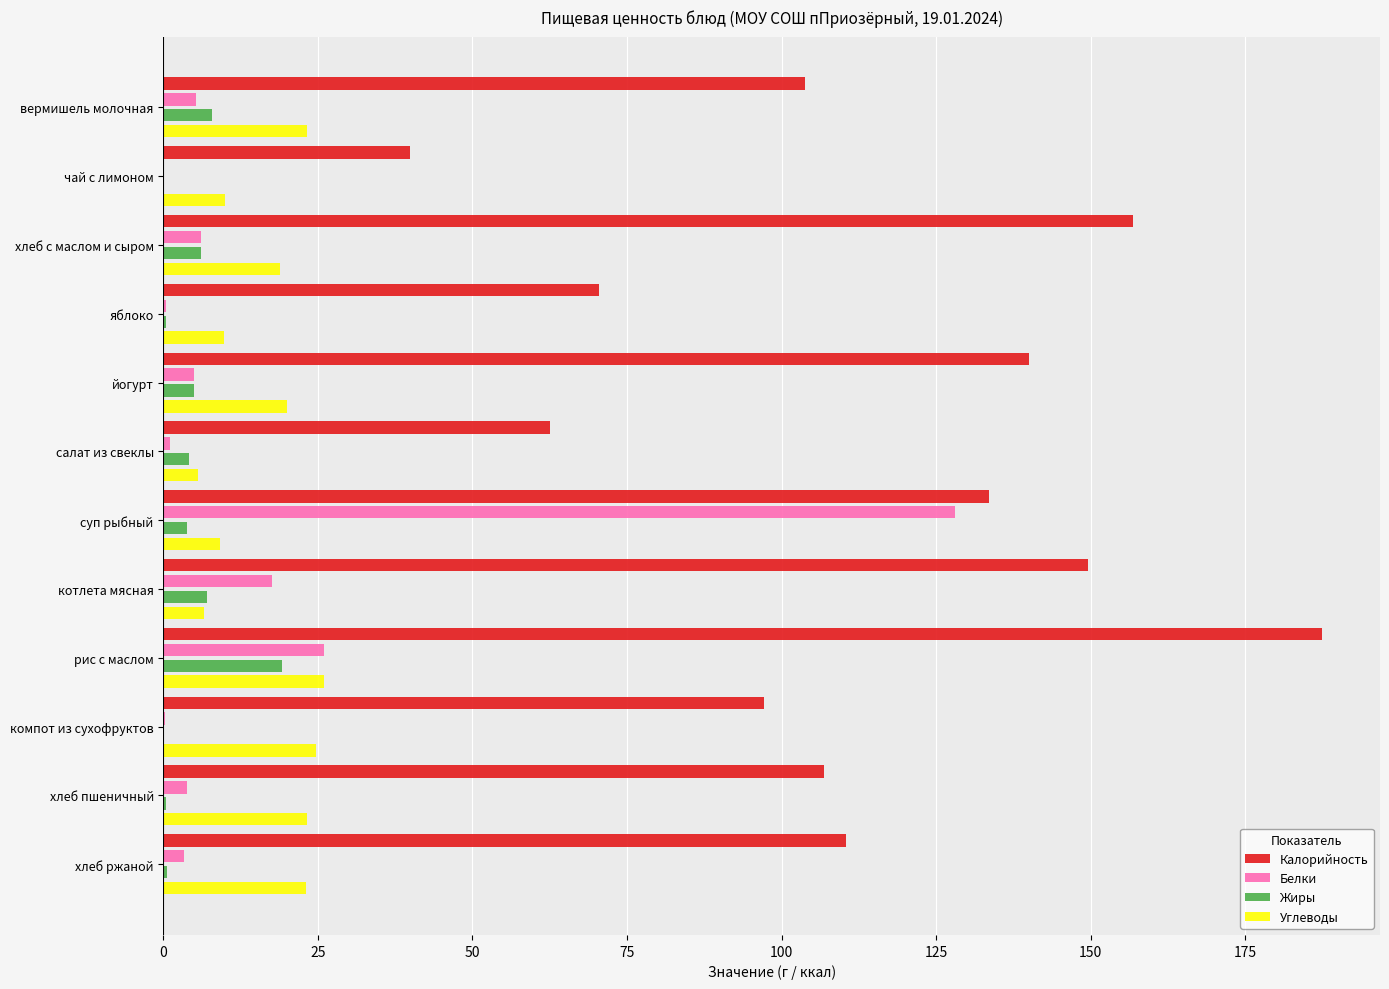

Count the number of data series in this chart.

4